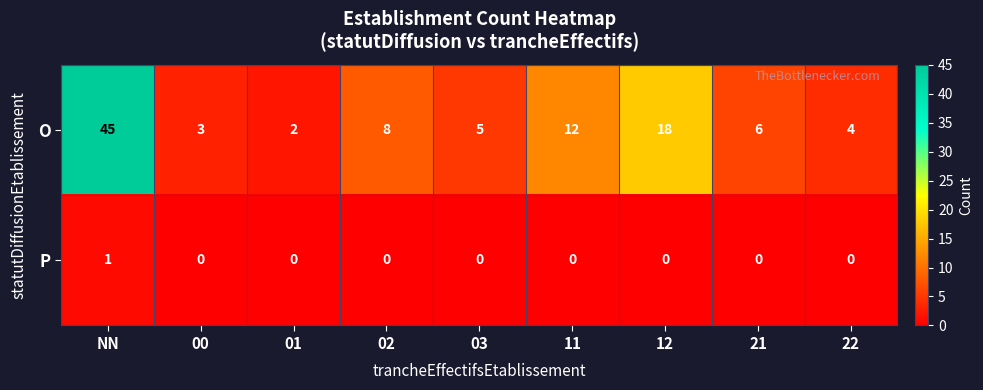

Where is O nearest to the value 23?

12